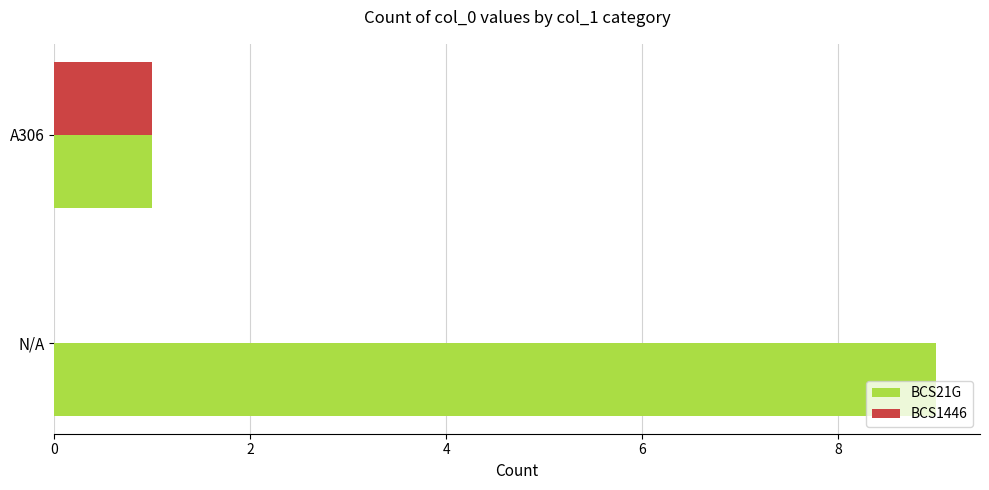

The value of BCS21G at N/A is 4. True or false?

False